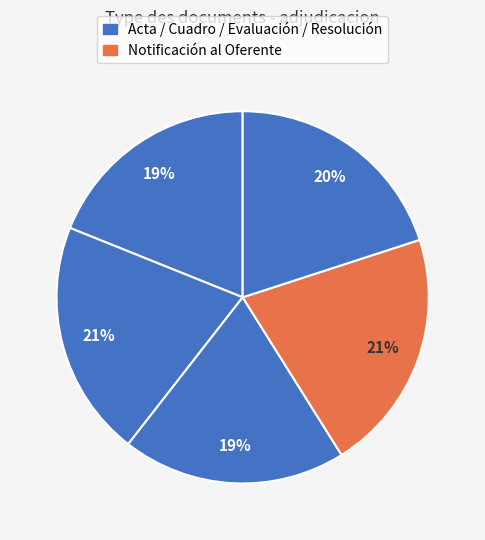

Count the number of slices in the pie.

5